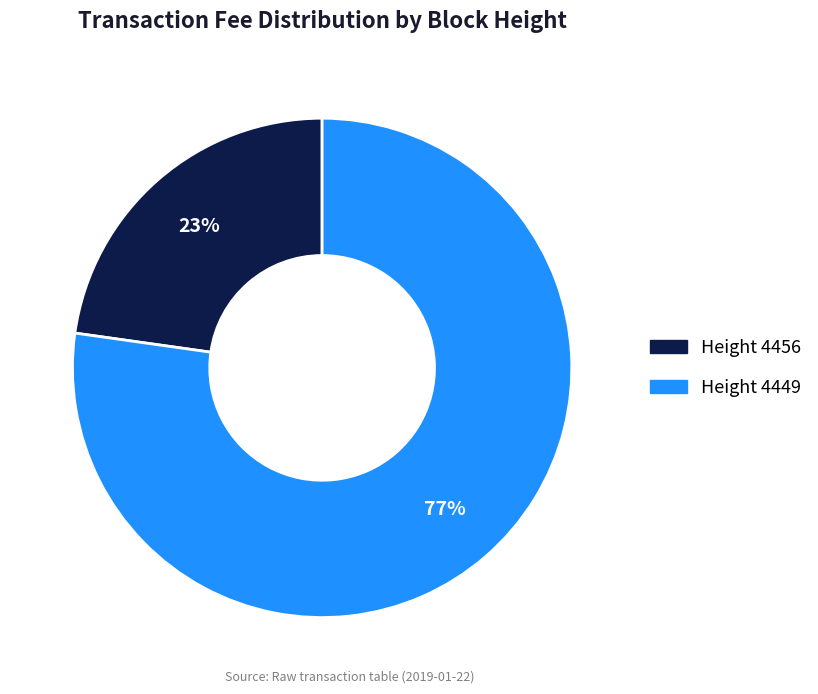

Is there a majority slice in this chart?

Yes